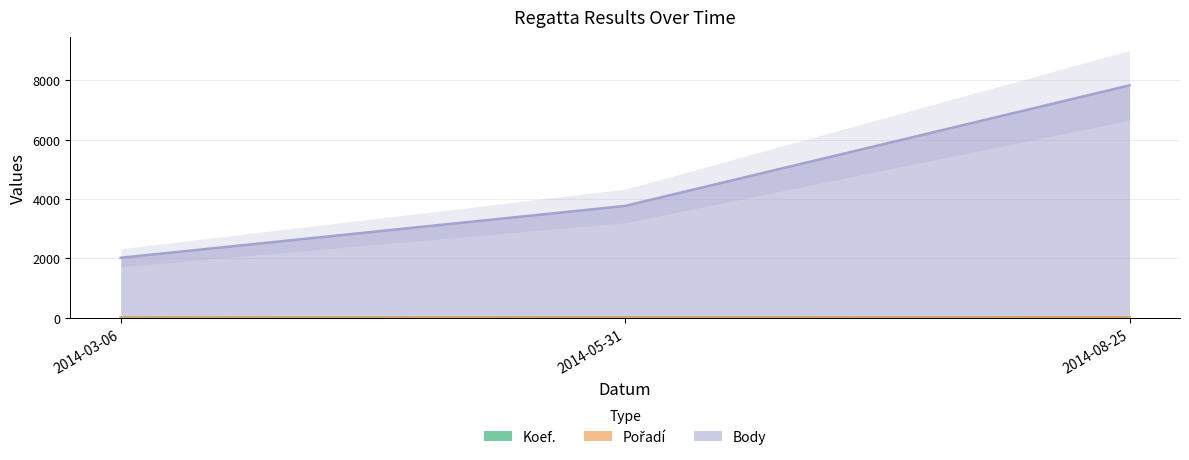

Where does the Pořadí series first go above 8?

2014-08-25